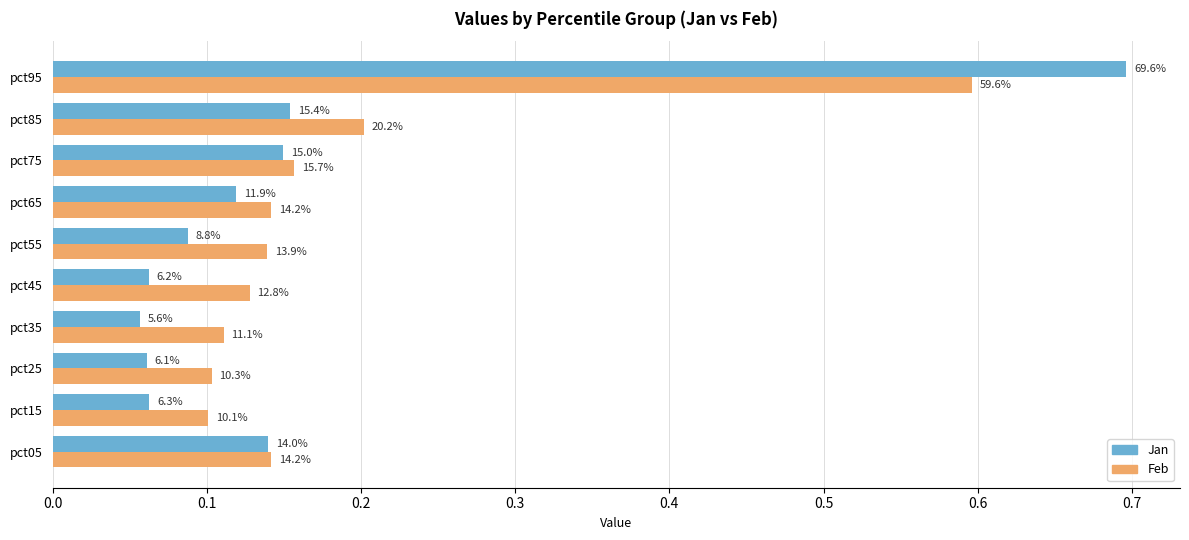

What is the value of the Jan bar at the 6th from the left?

0.1